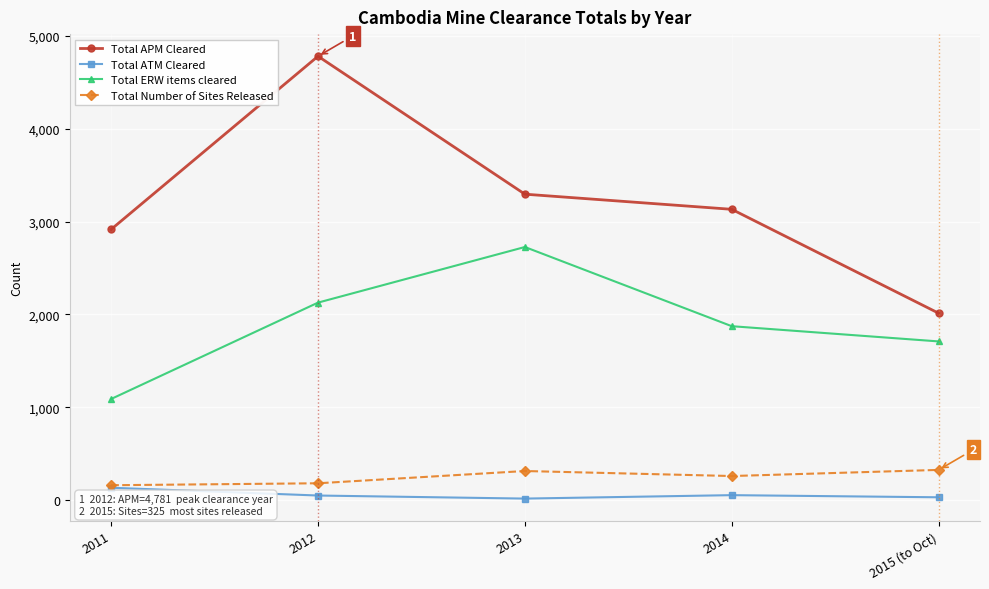

At which label does Total ERW items cleared first exceed 1873?

2012